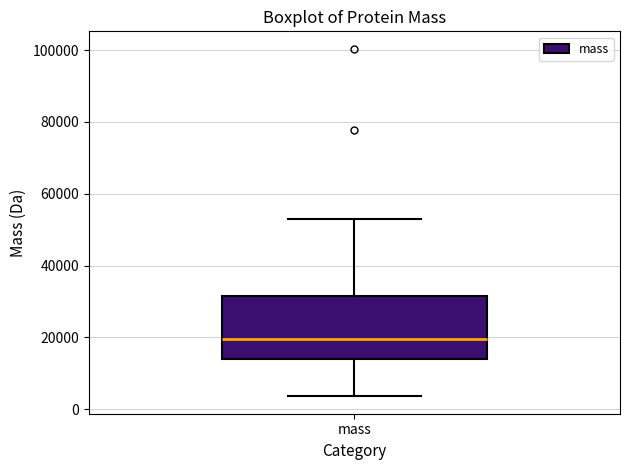

Transcribe this box plot: give where the median line is, the range the box spans, and where the two whiskers end, as read against the y-axis. The values are not printed on the chart, so give them approximately, as read against the axis.

median 20000, box 14000 to 32000, whiskers 4000 to 54000